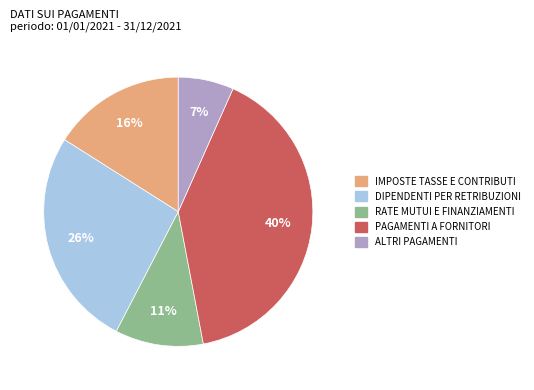

Combined, do RATE MUTUI E FINANZIAMENTI and IMPOSTE TASSE E CONTRIBUTI account for over 50%?

No